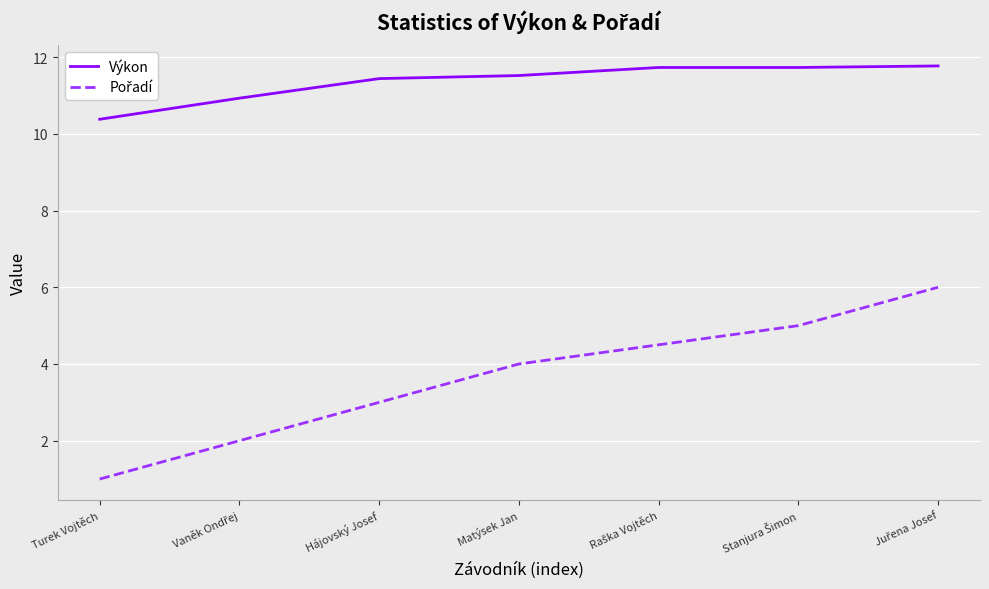

What is the maximum value for Výkon?

11.8